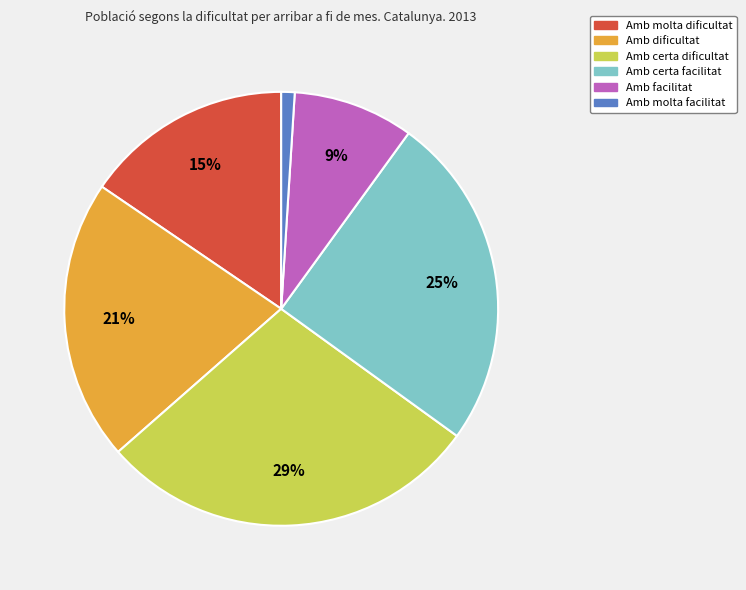

Rank the categories by value from lowest to highest.

Amb molta facilitat, Amb facilitat, Amb molta dificultat, Amb dificultat, Amb certa facilitat, Amb certa dificultat